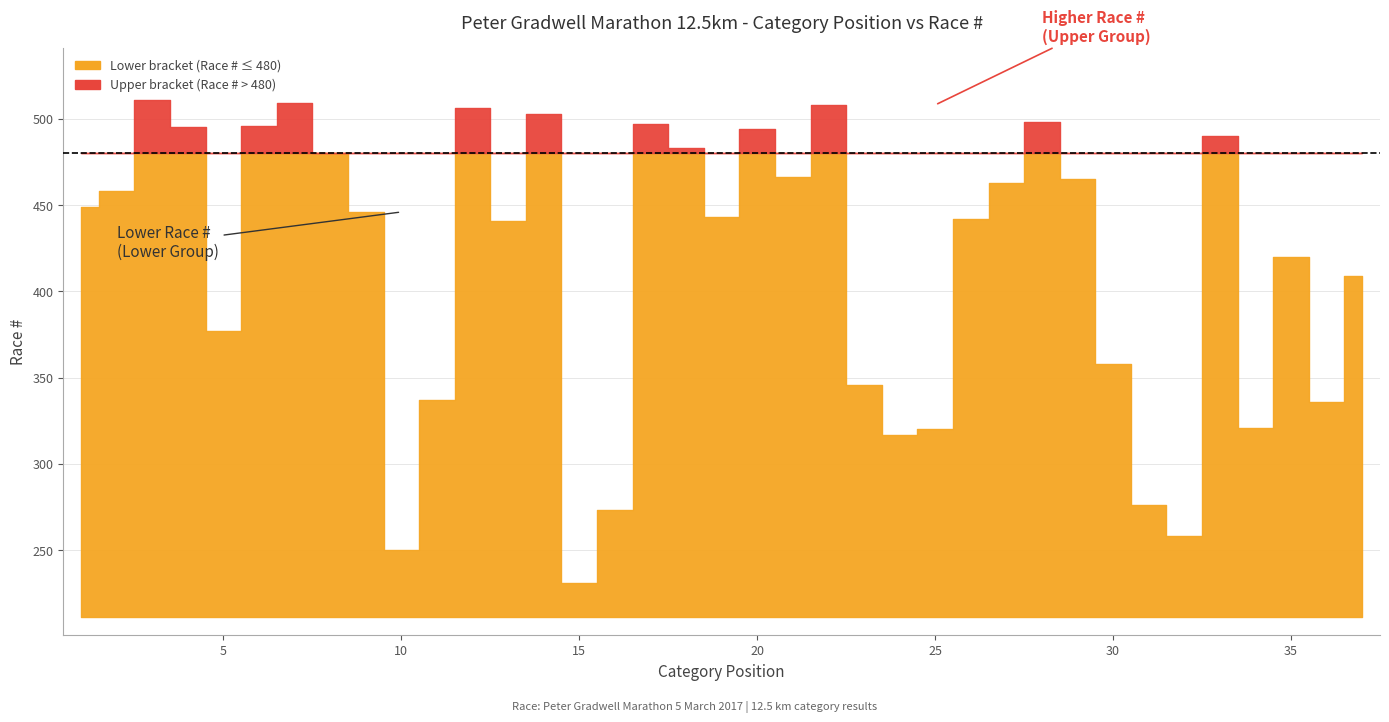

Is it true that Race # equals 237 at 14?

False